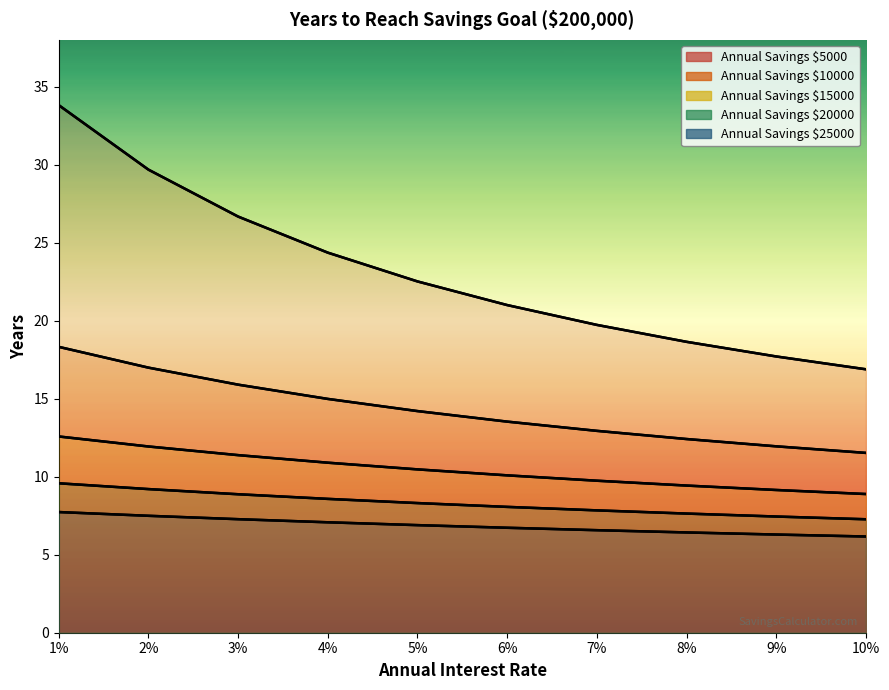

What is the difference between the second highest and second lowest values in the Annual Savings $10000 series?

5.0